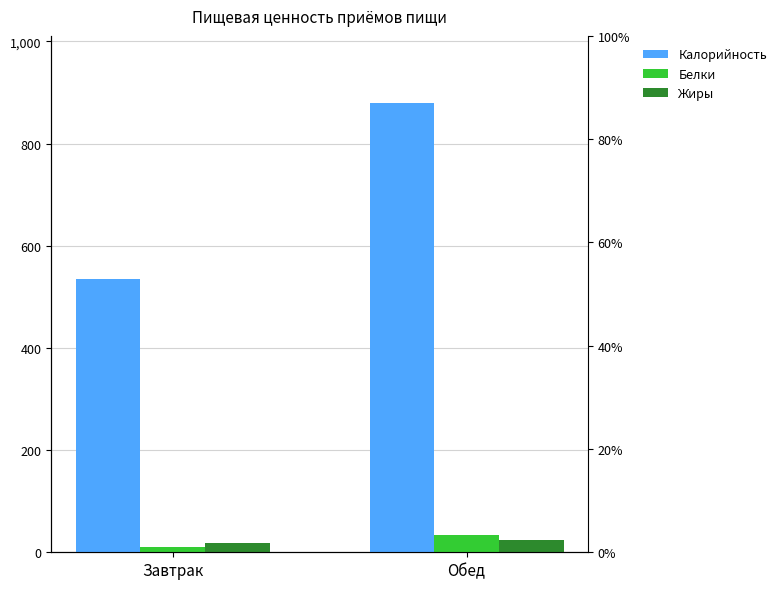

Rank the series by their maximum value, from lowest to highest.

Жиры, Белки, Калорийность